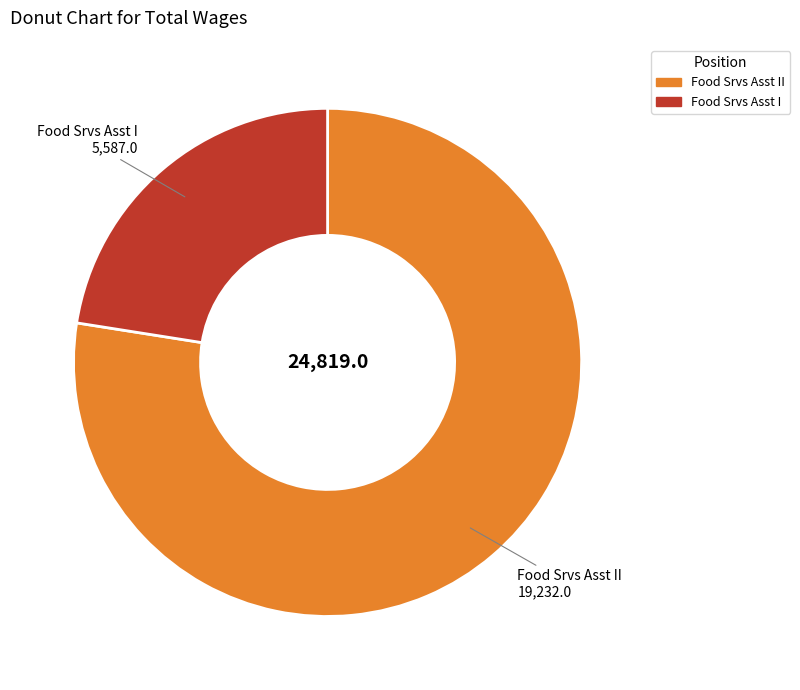

Is there a majority slice in this chart?

Yes